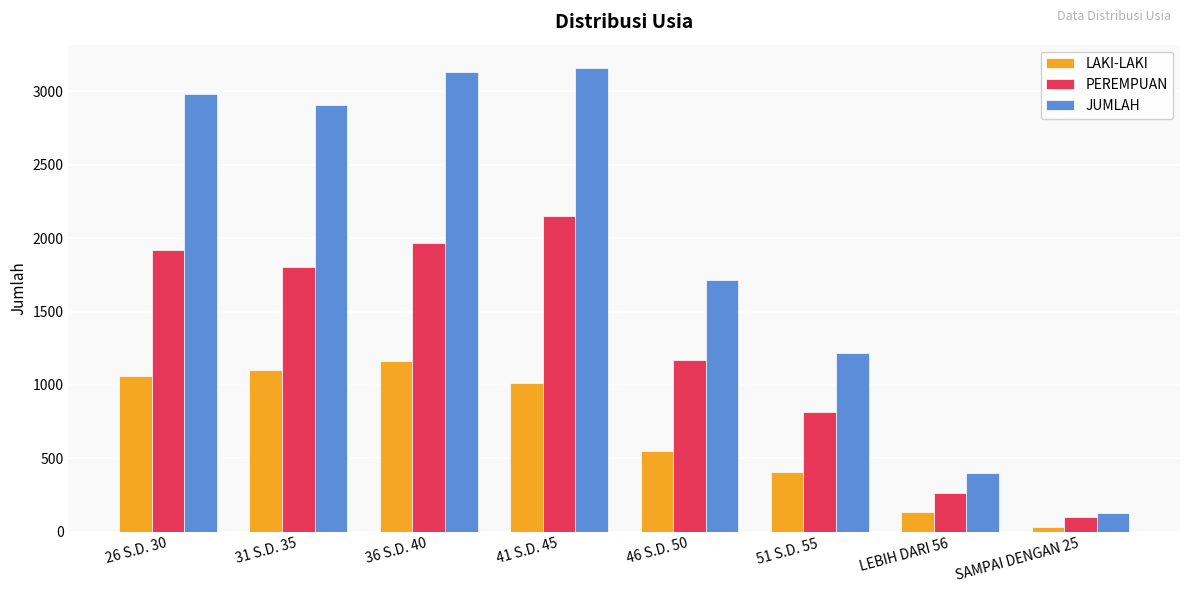

Is the value of LAKI-LAKI at 41 S.D. 45 greater than the value of JUMLAH at 36 S.D. 40?

No